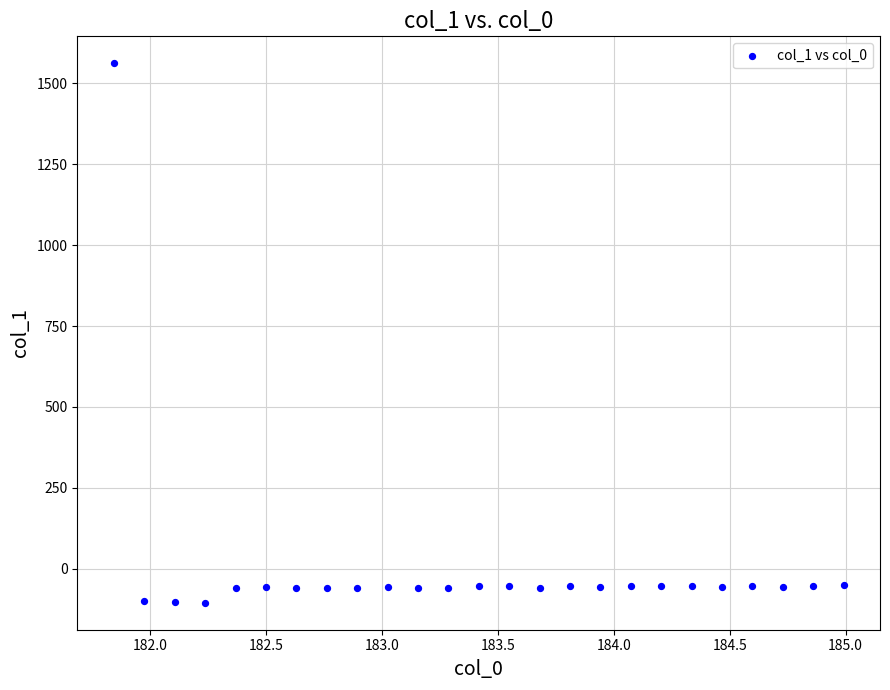

What is the range of Y values (max minus min)?

1665.1